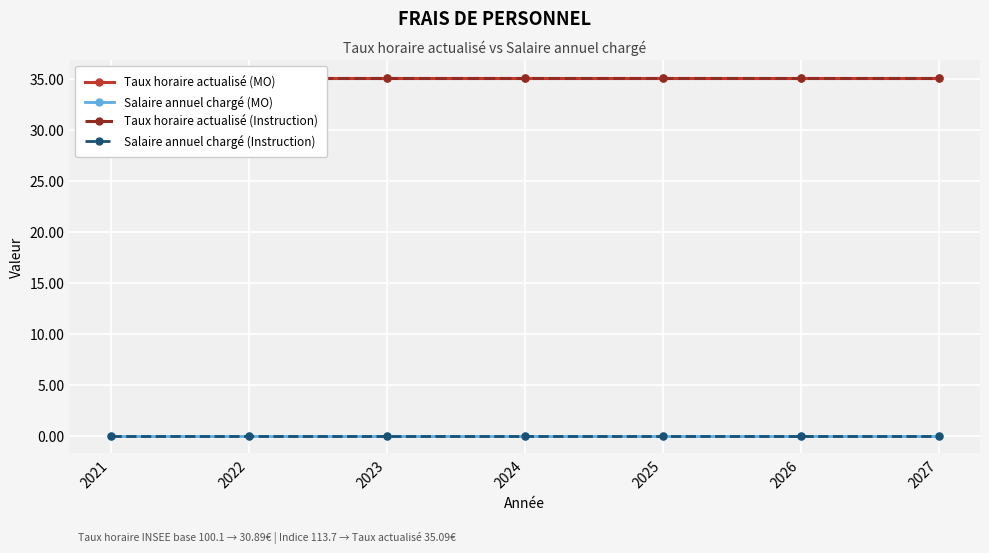

Reading left to right, what are all the values shown in this chart?

Taux horaire actualisé (MO): 35.1	35.1	35.1	35.1	35.1	35.1	35.1
Salaire annuel chargé (MO): 0.0	0.0	0.0	0.0	0.0	0.0	0.0
Taux horaire actualisé (Instruction): 35.1	35.1	35.1	35.1	35.1	35.1	35.1
Salaire annuel chargé (Instruction): 0.0	0.0	0.0	0.0	0.0	0.0	0.0